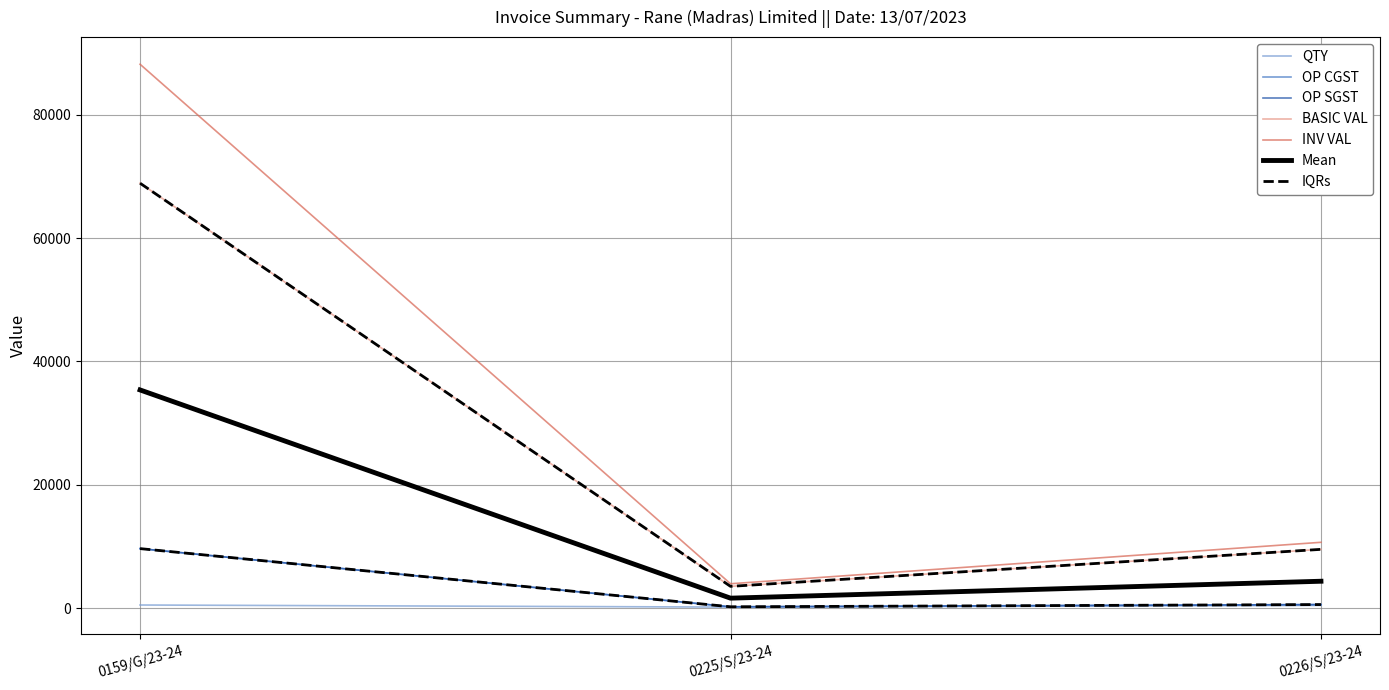

What is the label of the 3rd point from the right?

0159/G/23-24